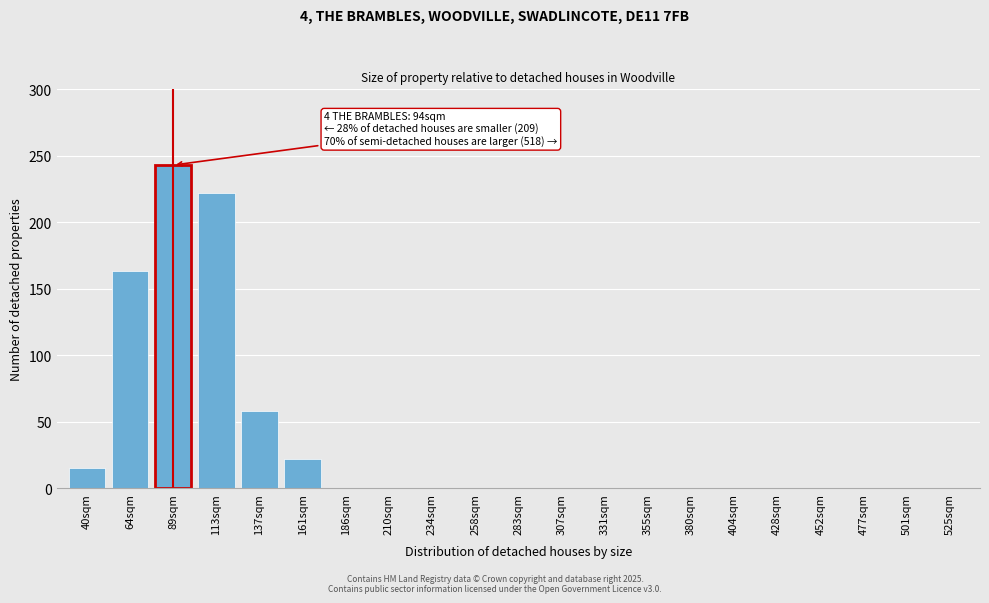

Reading left to right, list all the values displayed in this chart.

40sqm=15	64sqm=163	89sqm=243	113sqm=222	137sqm=58	161sqm=22	186sqm=0	210sqm=0	234sqm=0	258sqm=0	283sqm=0	307sqm=0	331sqm=0	355sqm=0	380sqm=0	404sqm=0	428sqm=0	452sqm=0	477sqm=0	501sqm=0	525sqm=0